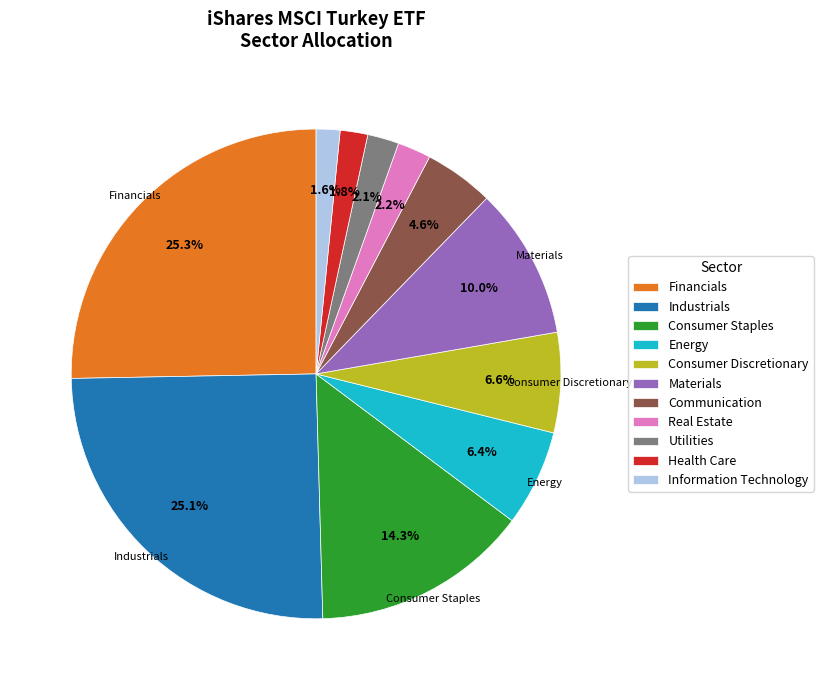

To the nearest percent, what is the difference between the Financials and Materials slice percentages?

15%